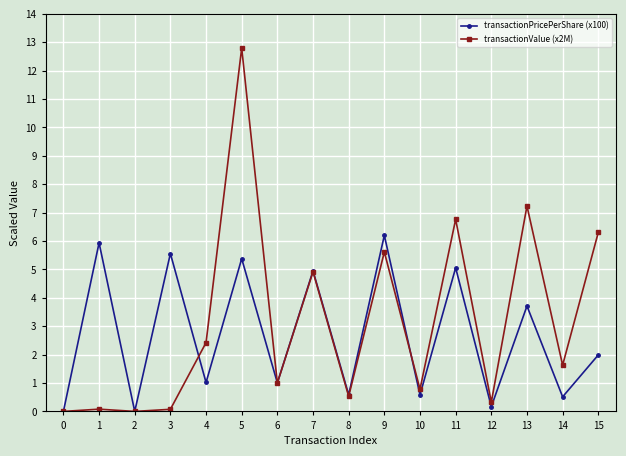

Rank the series at 1 from lowest to highest value.

transactionValue (x2M), transactionPricePerShare (x100)